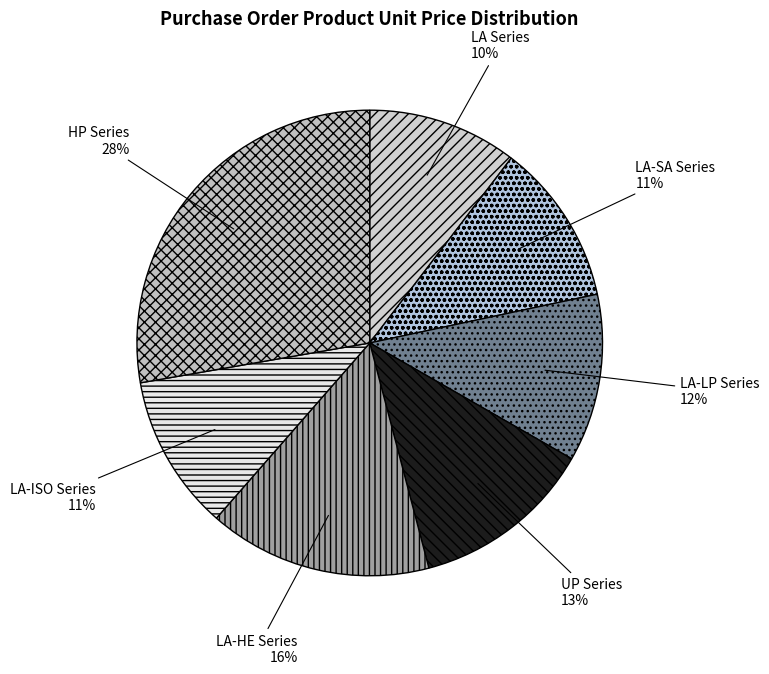

Does UP Series represent more than half of the total?

No